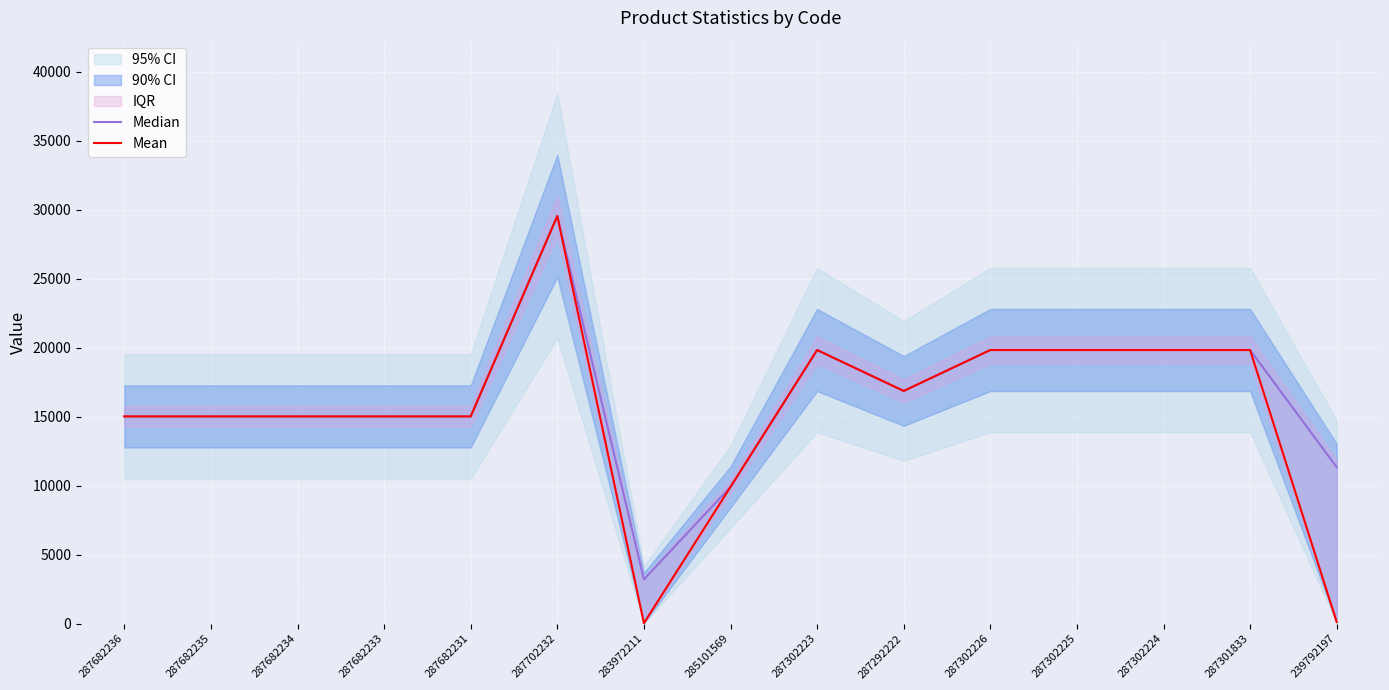

Count the number of categories in the chart.

15